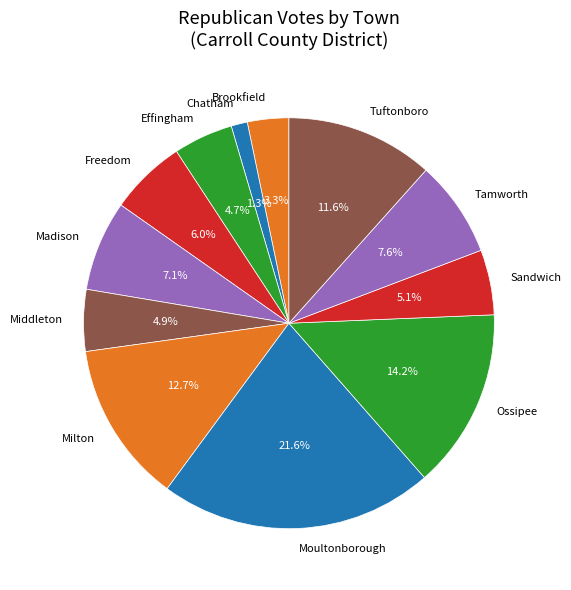

Between Chatham and Middleton, which is larger?

Middleton